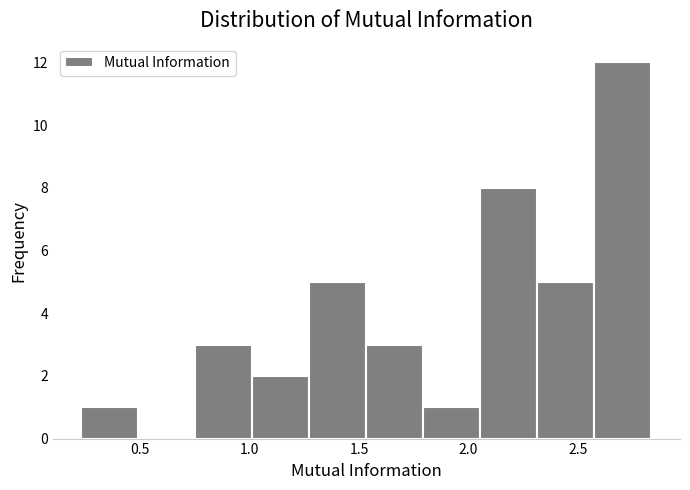

How tall is the bar that spans 1.00 to 1.25 on the x-axis? Neither the bar edges nor the heights are printed on the chart, so give them approximately, as read against the axes.

2